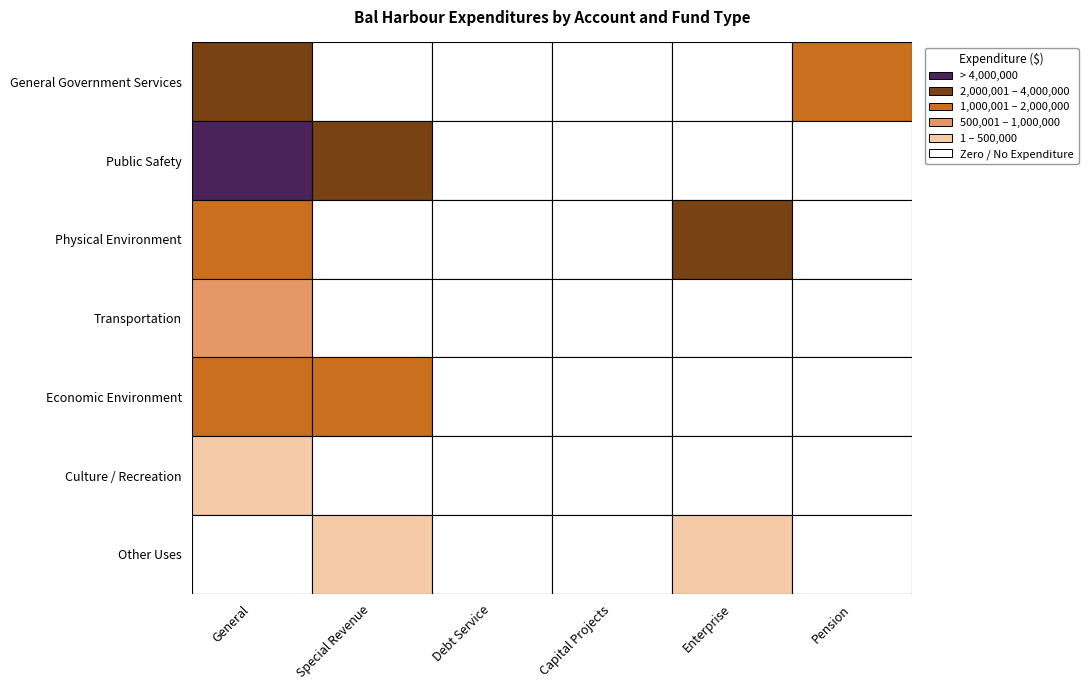

Which series has the widest spread of values?

Public Safety